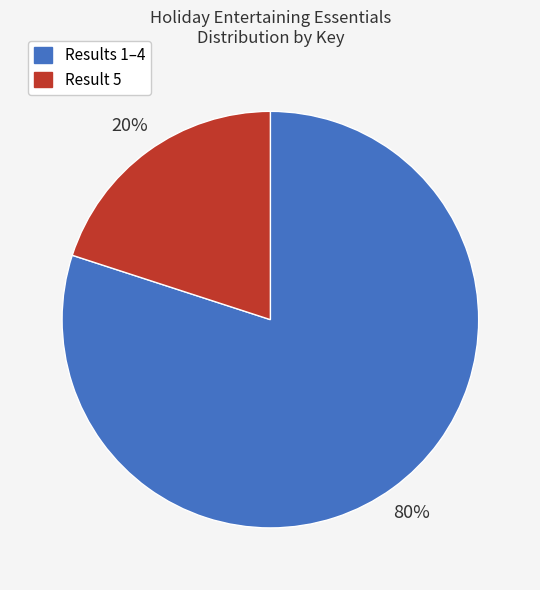

How many slices are in this pie chart?

2